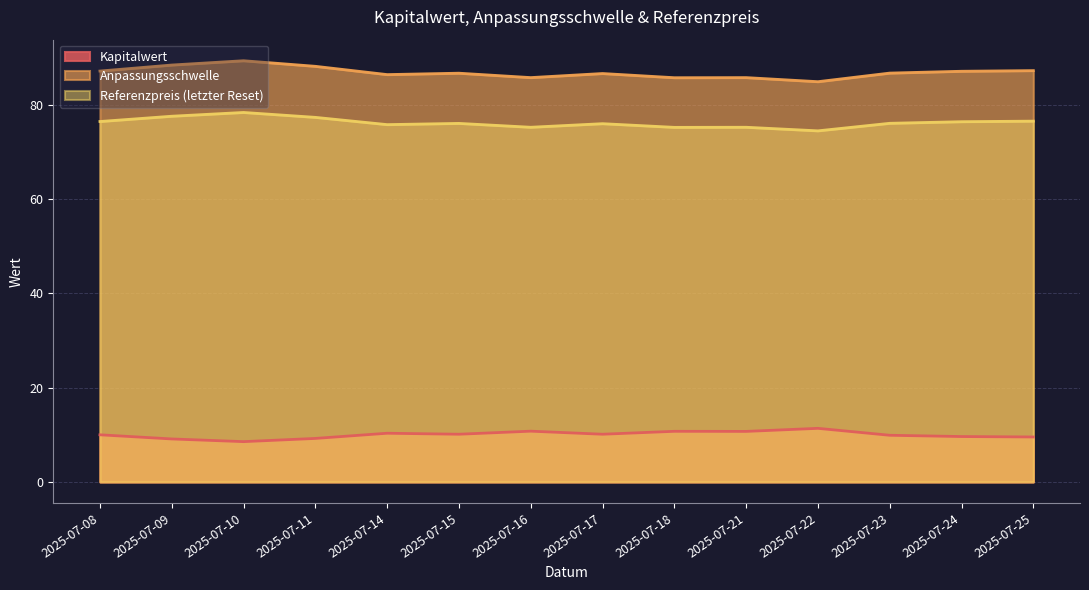

What is the greatest value displayed?

89.4